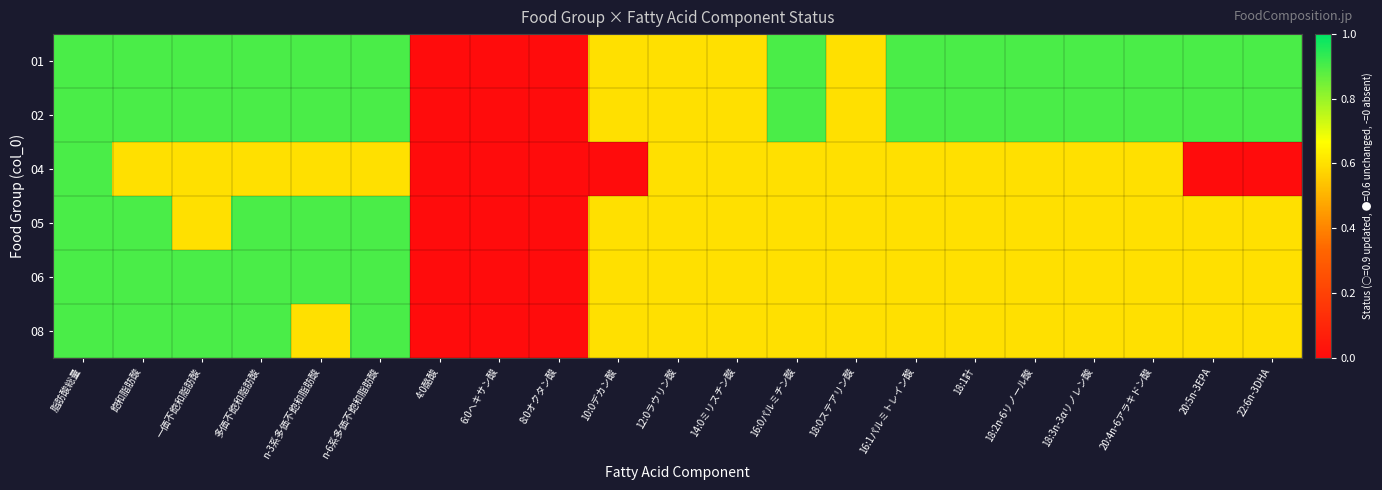

What is the difference between the highest and lowest values at 18:2n-6リノール酸?

0.3